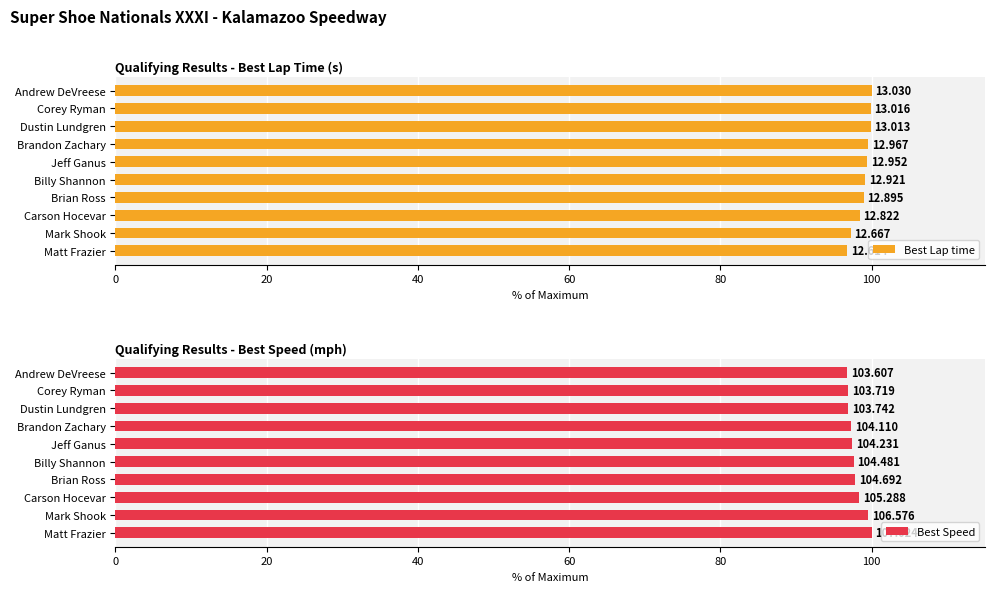

How many values in the Best Lap time series exceed 99?

6